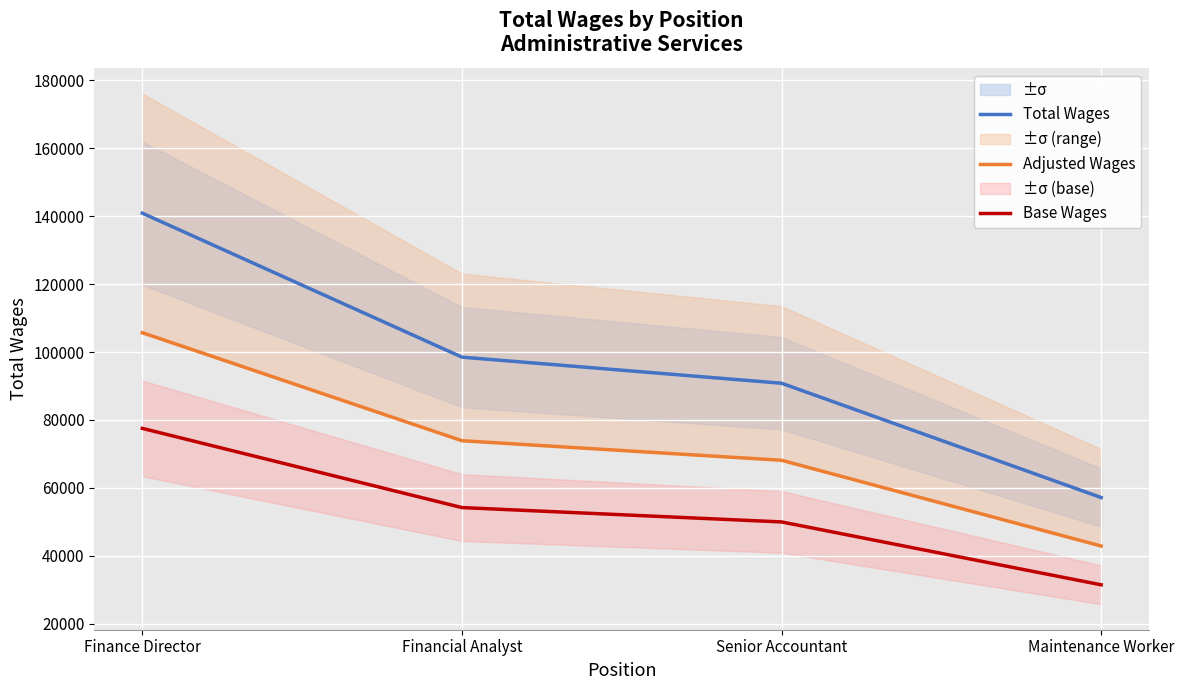

Rank the categories by Base Wages value from lowest to highest.

Maintenance Worker, Senior Accountant, Financial Analyst, Finance Director